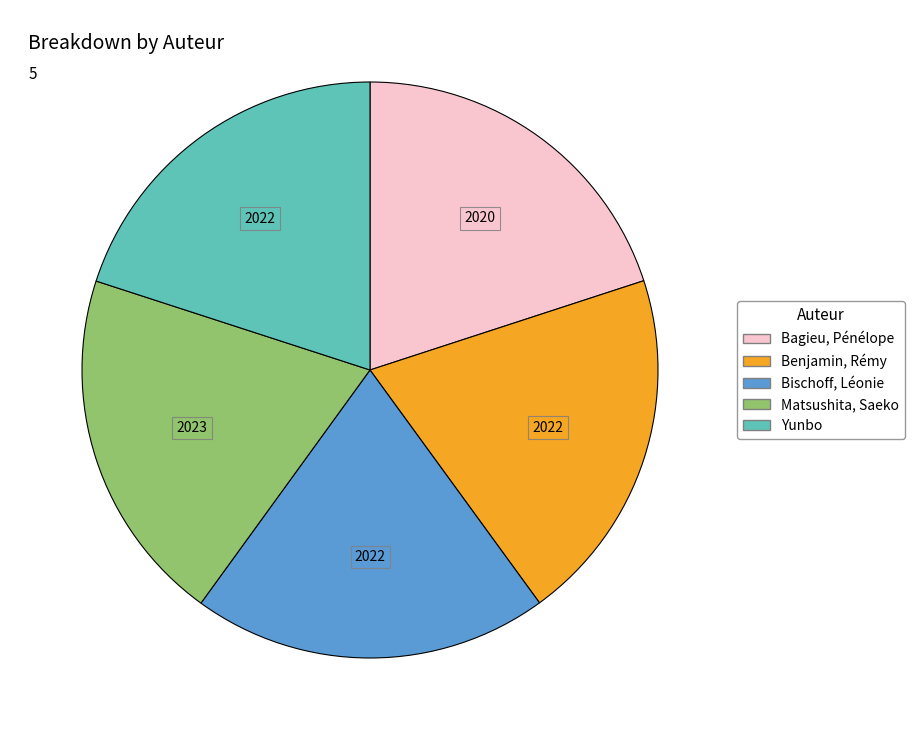

Approximately how many times larger is the value at Benjamin, Rémy compared to Matsushita, Saeko?

1.0